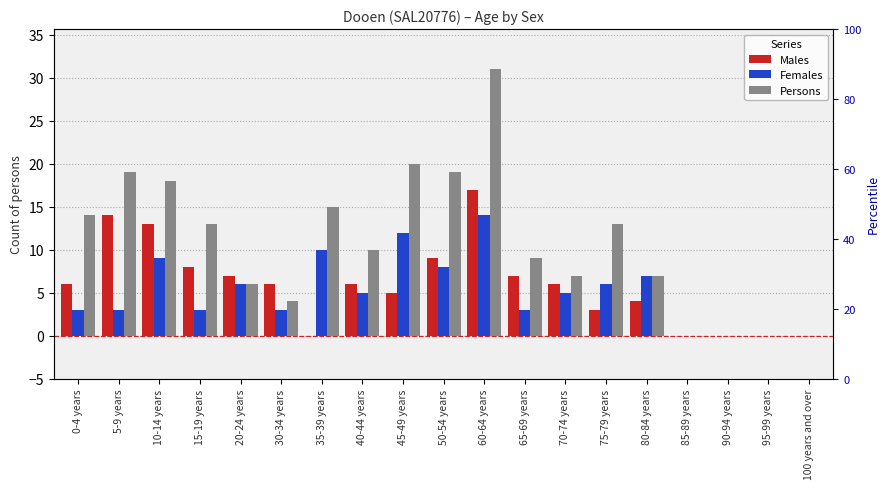

What is the approximate value of Males at 45-49 years?

5